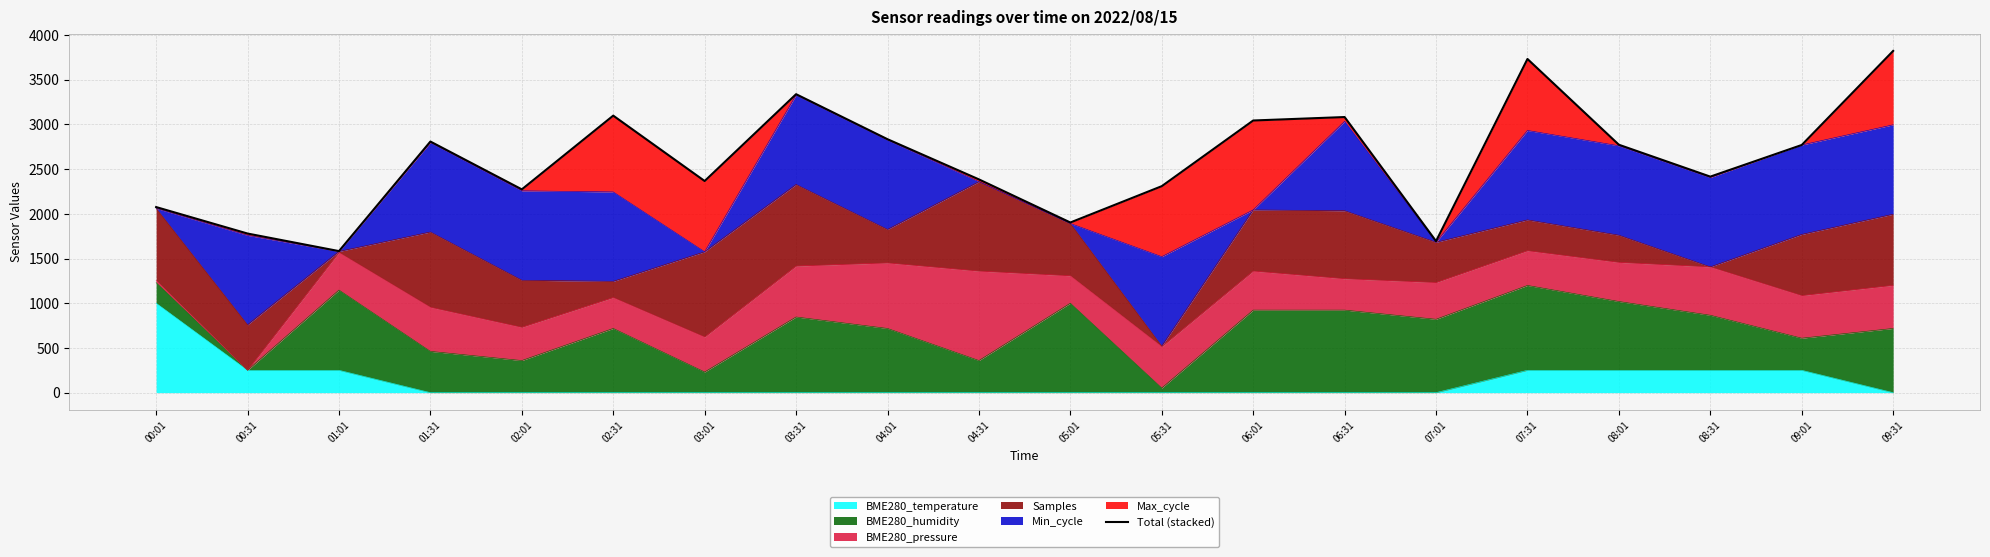

What is the approximate value at 00:31?

1779.1